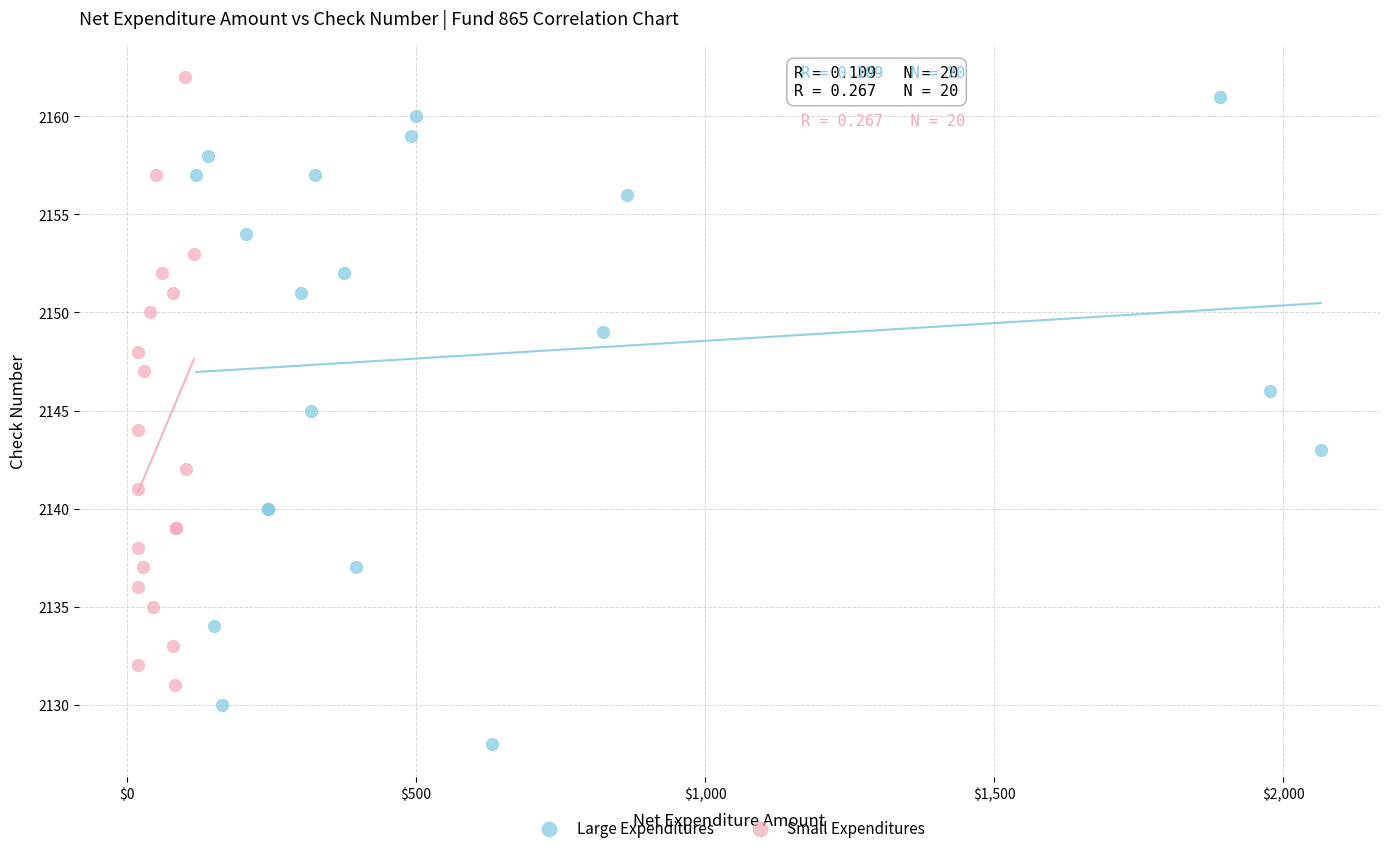

Which series contains the lowest Y value?

Large Expenditures